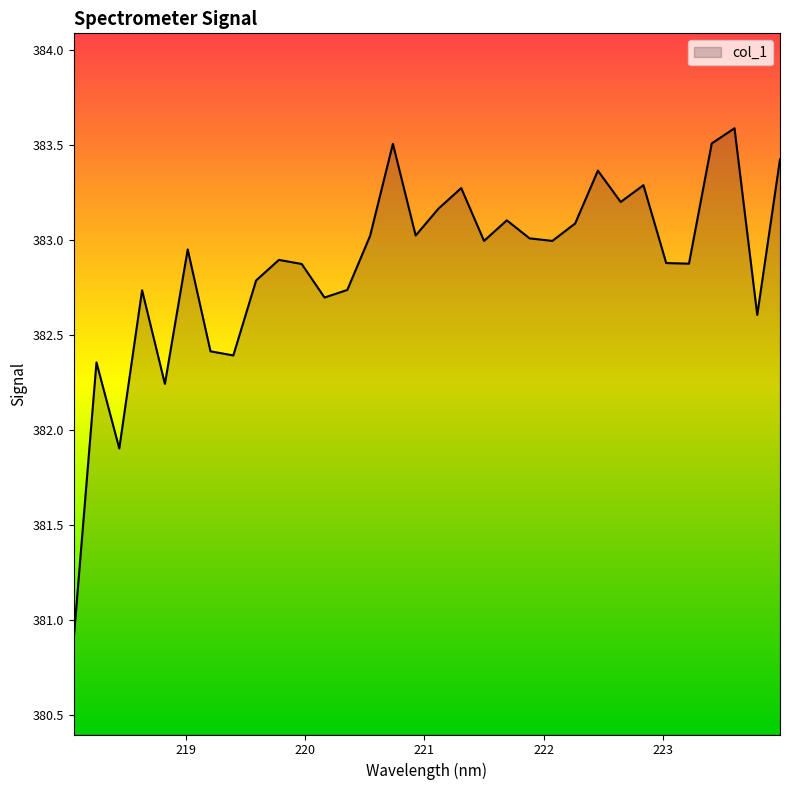

What is the difference between the maximum and minimum values?

2.7